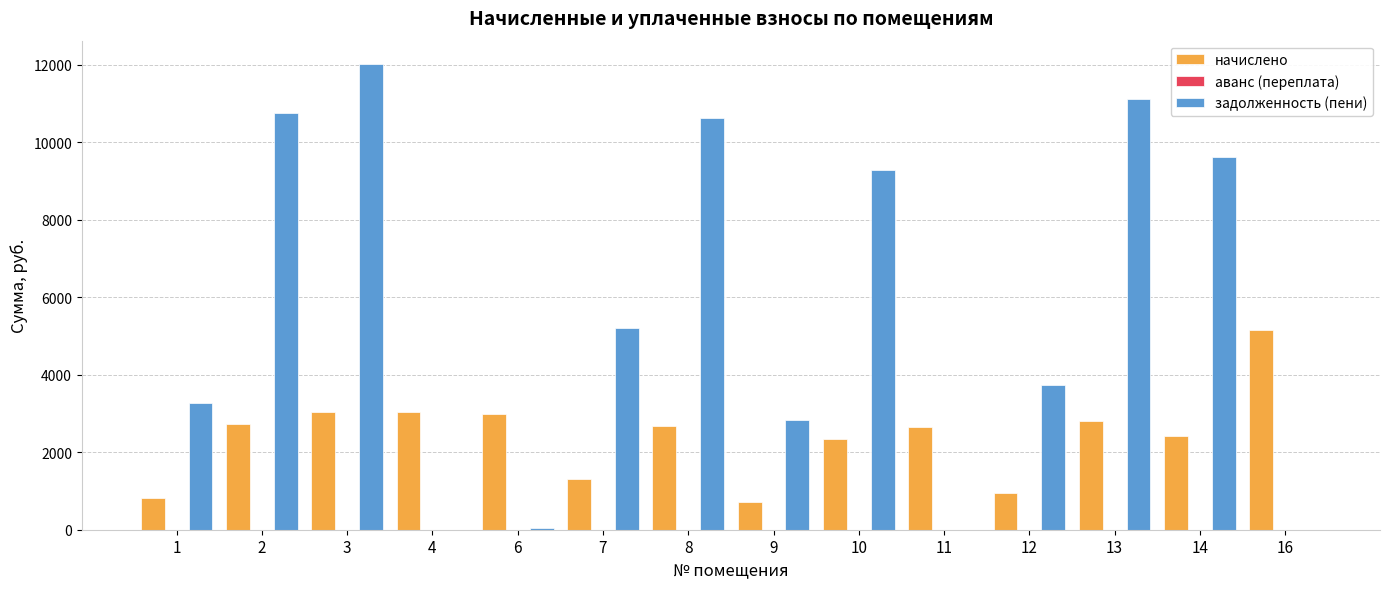

What is the total value across all series at 11?

2643.8